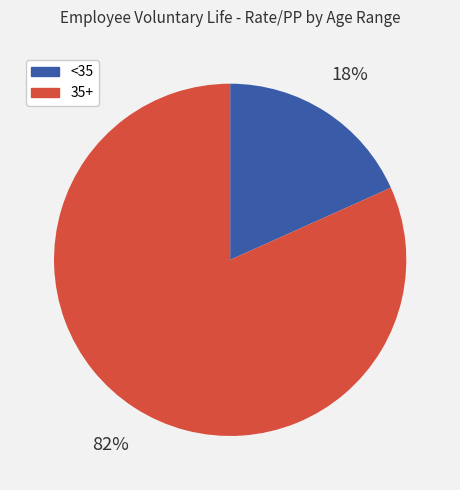

Between <35 and 35+, which is larger?

35+